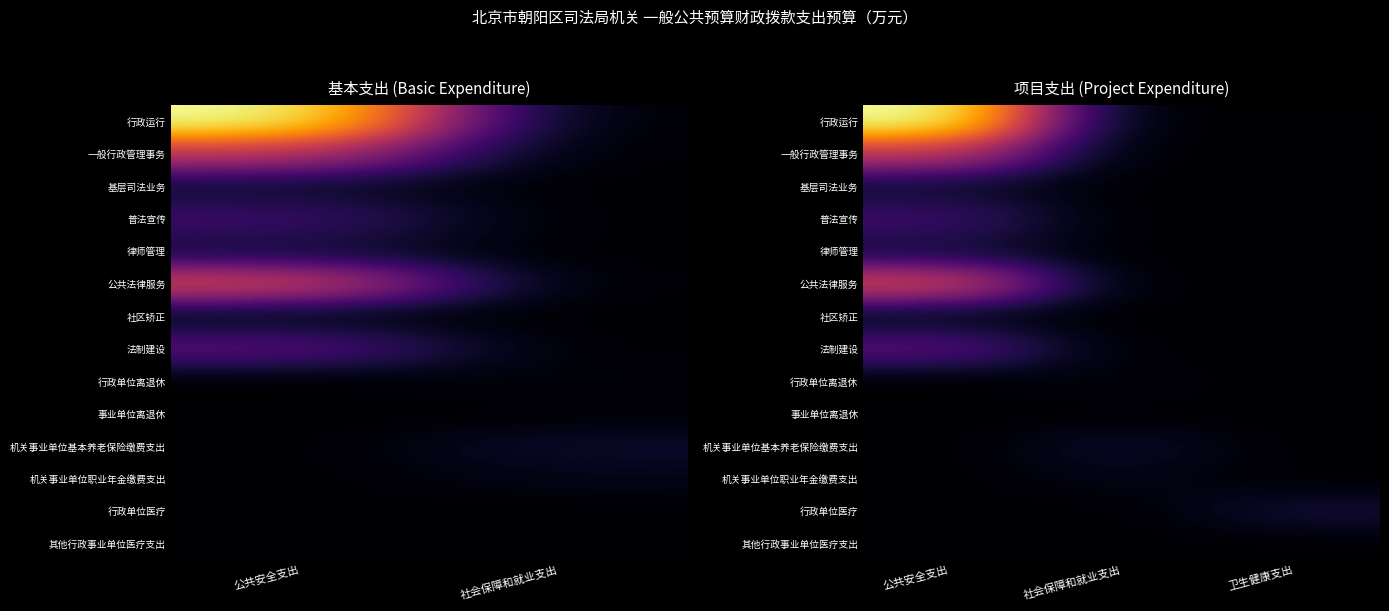

How many values in the 行政单位离退休 series exceed 0?

1